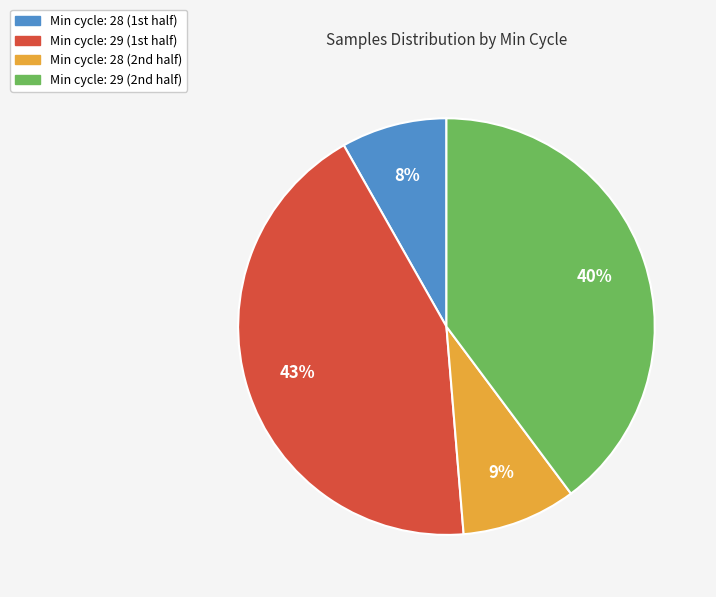

Which category has the smallest portion of the pie?

Min cycle: 28 (1st half)